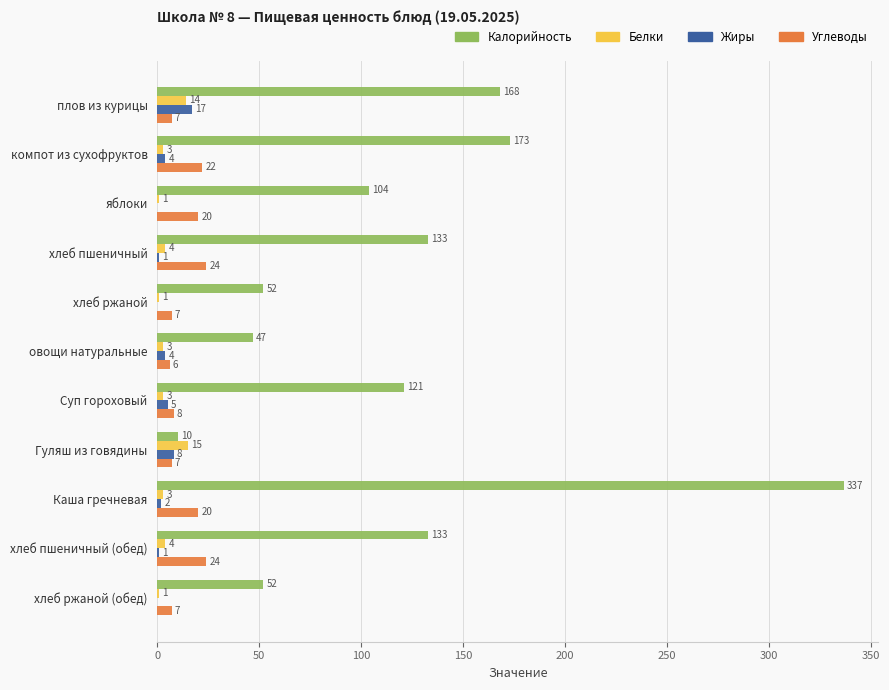

Between овощи натуральные and Каша гречневая, which series saw the biggest shift?

Калорийность